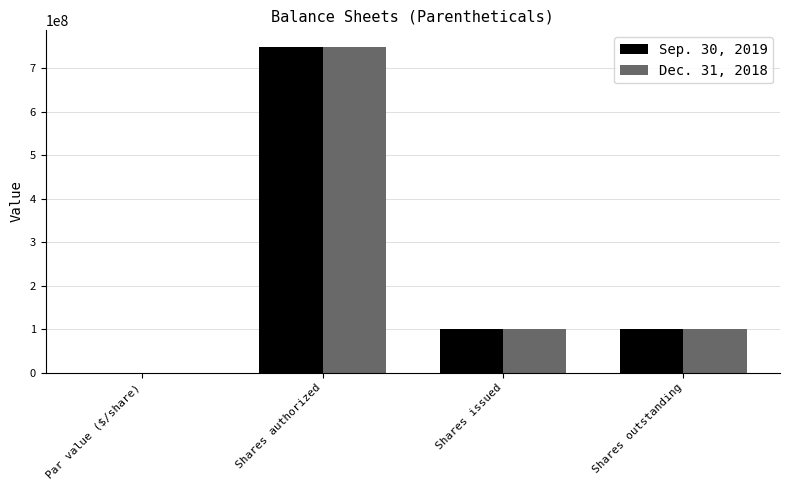

How many categories are shown in the chart?

4